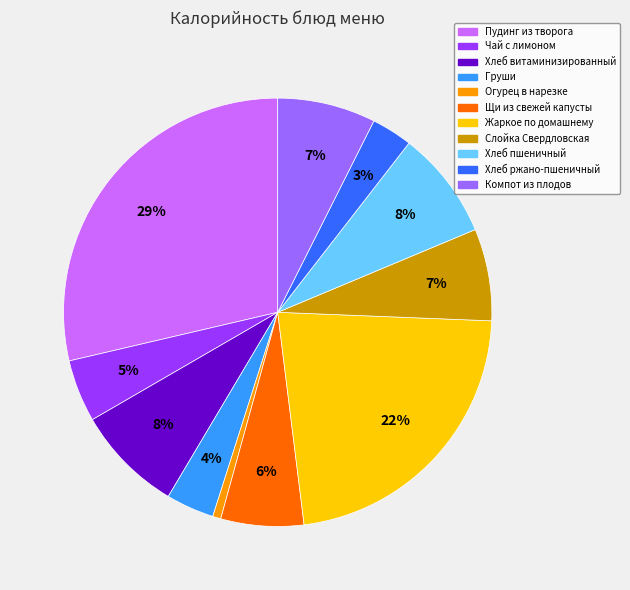

The Хлеб пшеничный slice represents 1% of the pie. True or false?

False